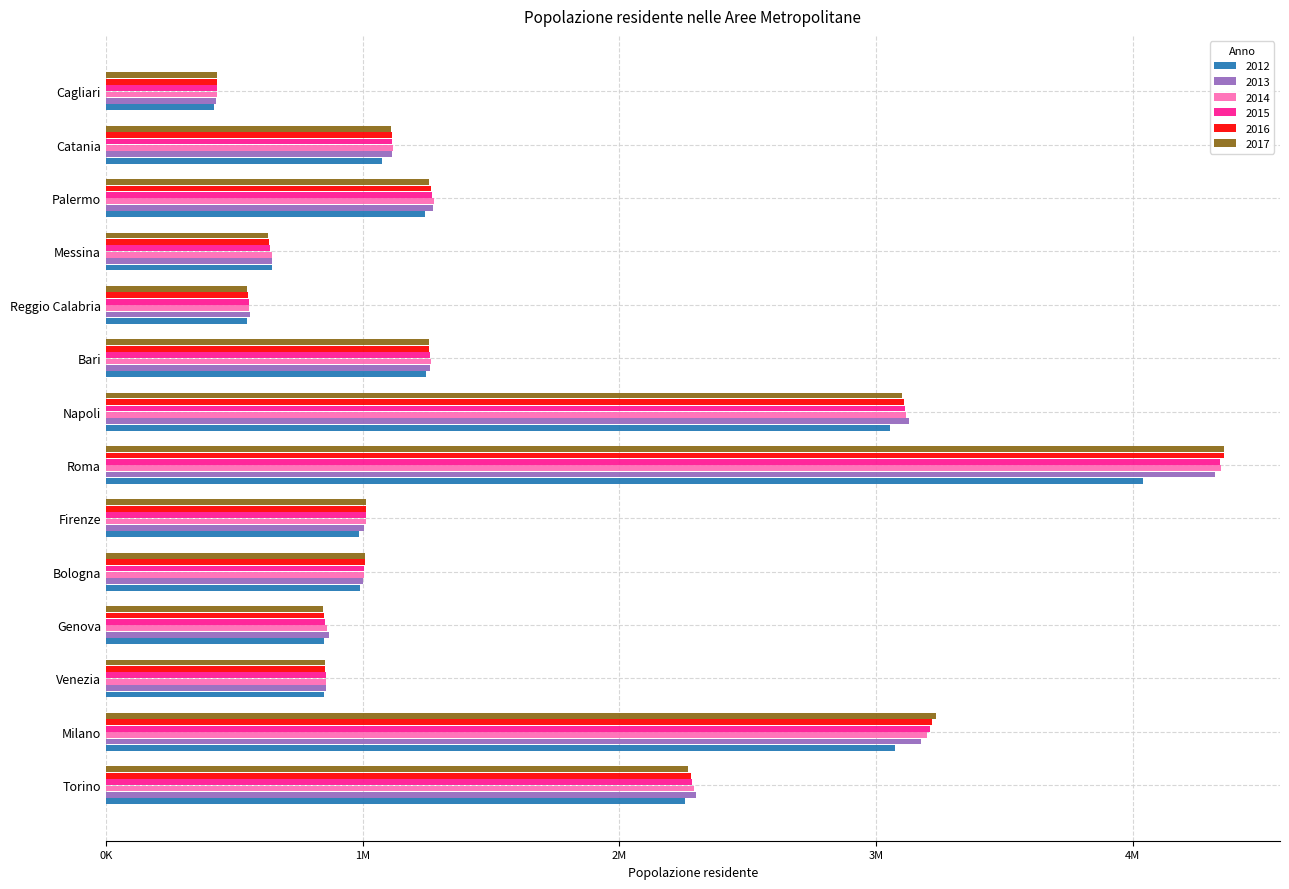

The 2015 series shows 6360013 at Roma. True or false?

False